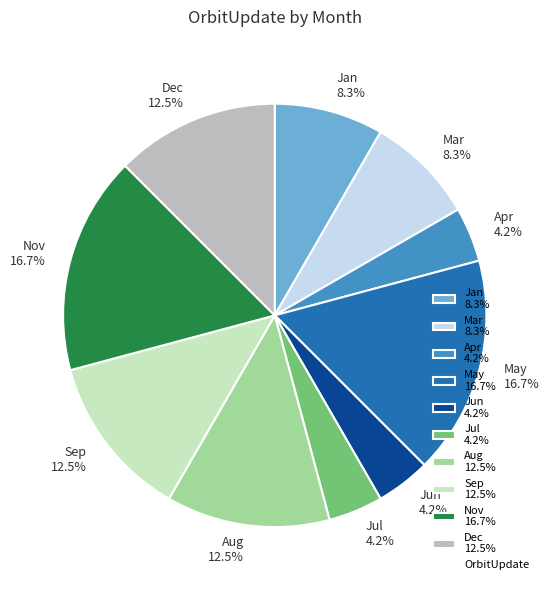

Does Dec 12.5% account for over 50% of the chart?

No